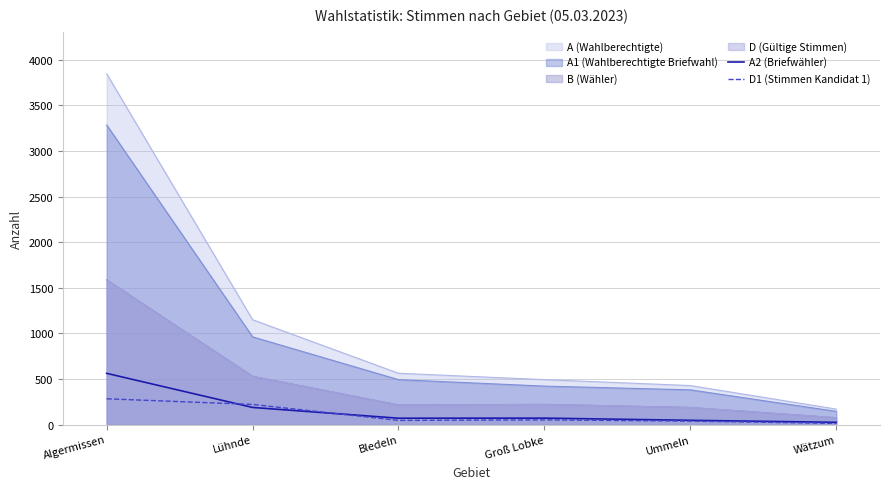

Which category has the highest value across all series?

Algermissen